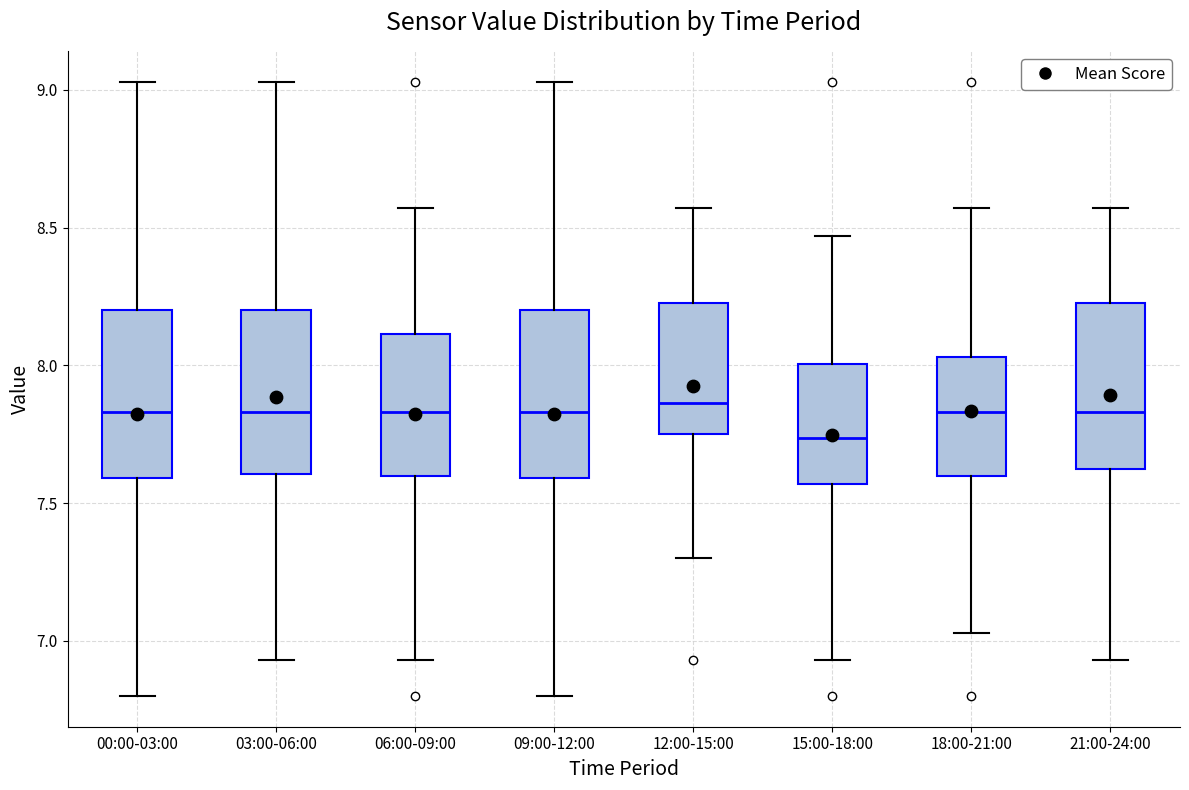

Reading left to right, read every box against the y-axis: the position of its median line, the range the box covers, and the ends of its whiskers. The values are not printed on the chart, so give them approximately, as read against the axis.

00:00-03:00: median 7.85, box 7.60 to 8.20, whiskers 6.80 to 9.05
03:00-06:00: median 7.85, box 7.60 to 8.20, whiskers 6.95 to 9.05
06:00-09:00: median 7.85, box 7.60 to 8.10, whiskers 6.95 to 8.55
09:00-12:00: median 7.85, box 7.60 to 8.20, whiskers 6.80 to 9.05
12:00-15:00: median 7.85, box 7.75 to 8.25, whiskers 7.30 to 8.55
15:00-18:00: median 7.75, box 7.55 to 8.00, whiskers 6.95 to 8.45
18:00-21:00: median 7.85, box 7.60 to 8.05, whiskers 7.05 to 8.55
21:00-24:00: median 7.85, box 7.60 to 8.25, whiskers 6.95 to 8.55